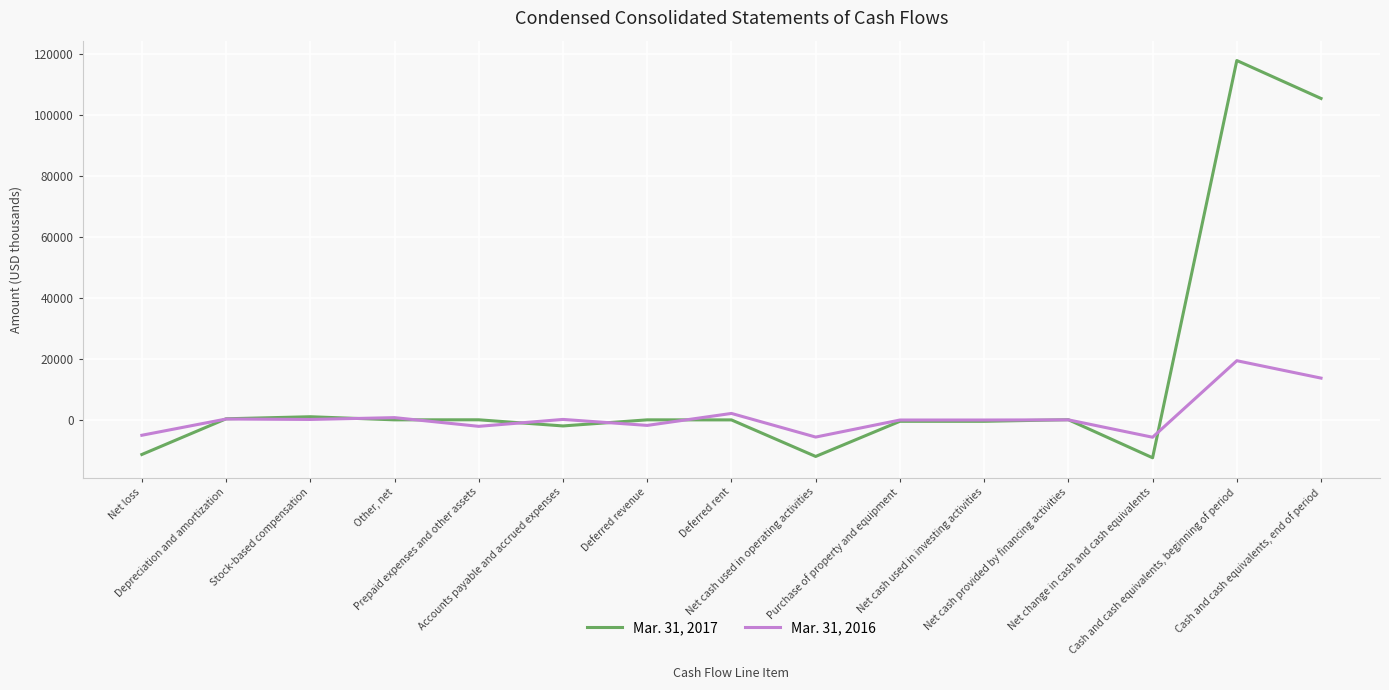

What is the minimum value shown in the chart?

-12439